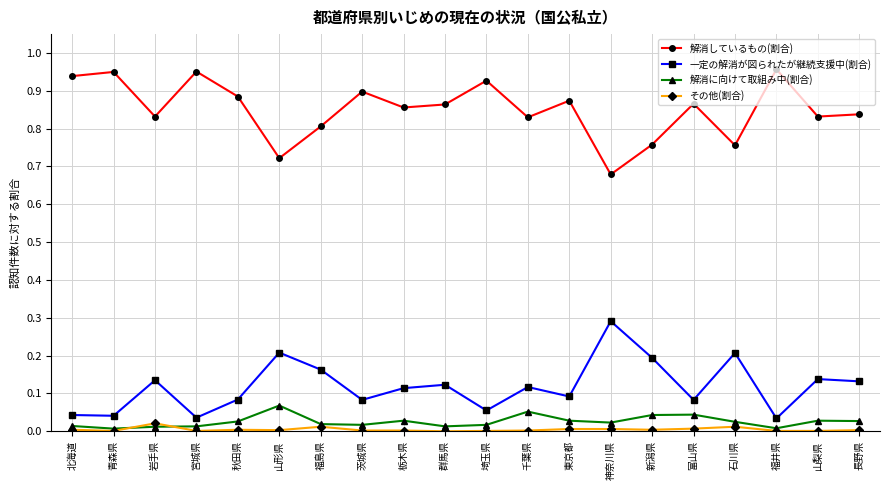

The value of 一定の解消が図られたが継続支援中(割合) at 千葉県 is 0.1. True or false?

True